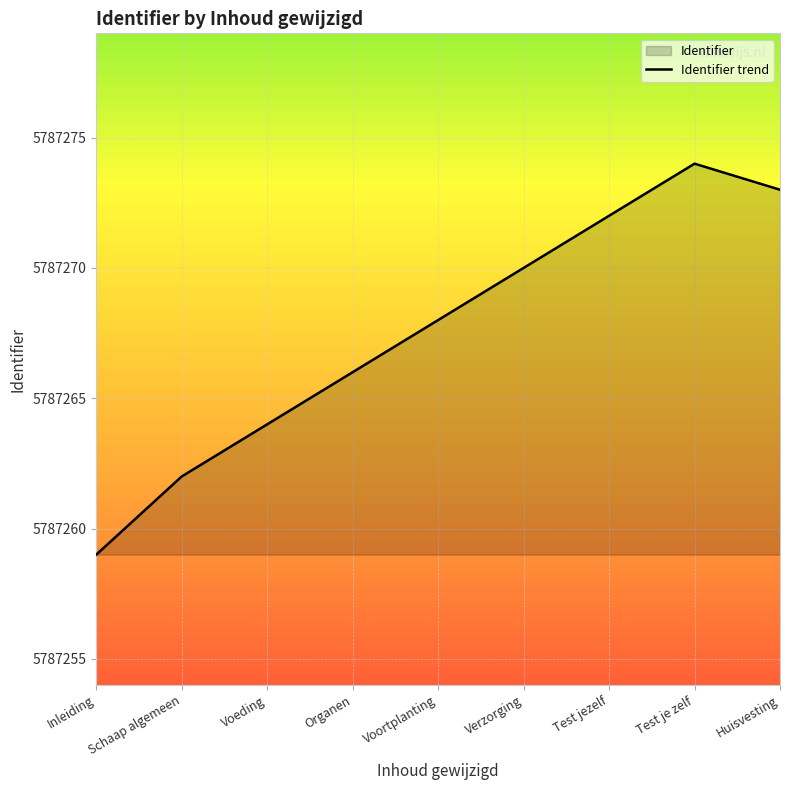

Reading right to left, what are all the values shown in this chart?

5787273	5787274	5787272	5787270	5787268	5787266	5787264	5787262	5787259